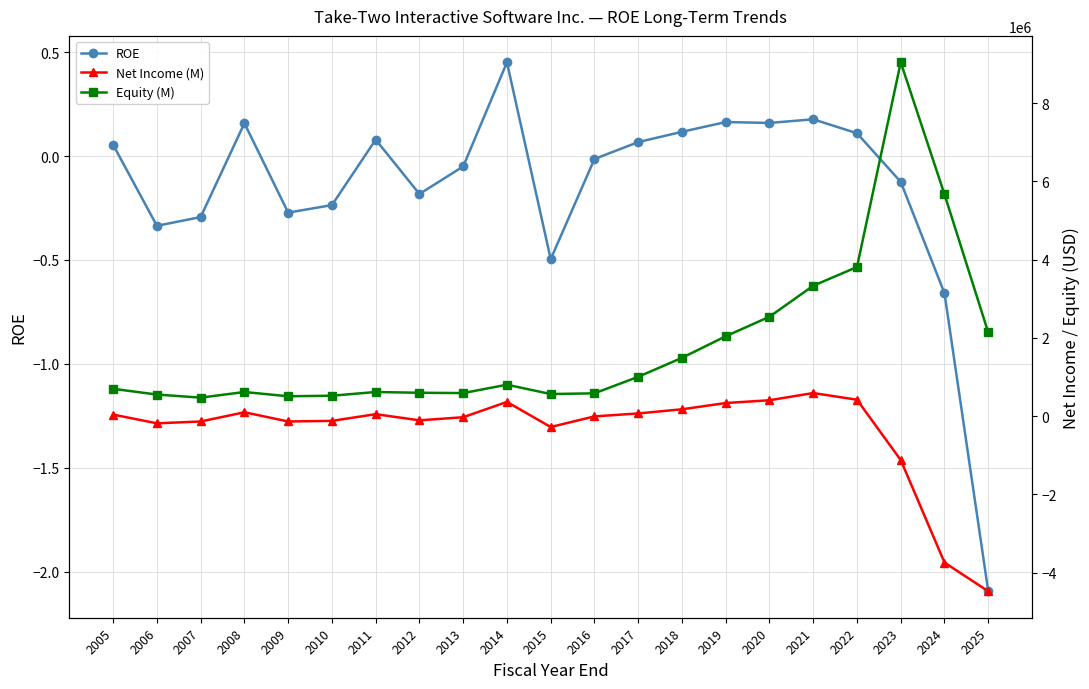

What is the sum of all ROE values?

-3.2